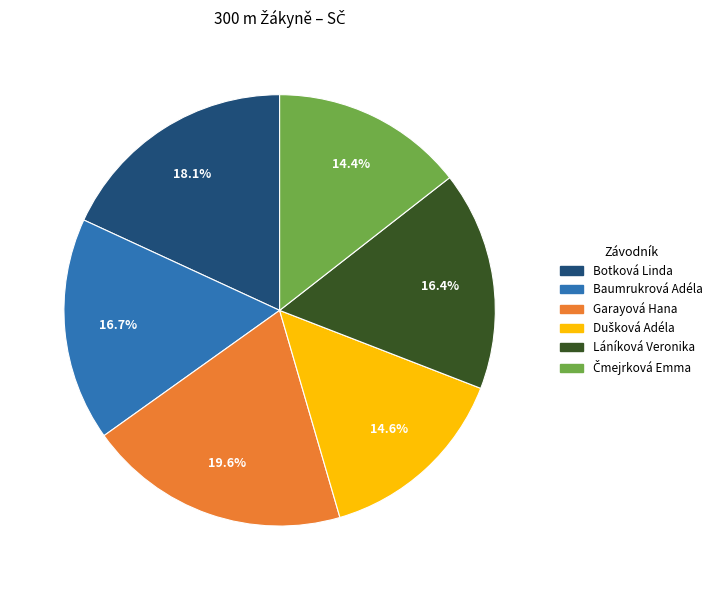

Is there a majority slice in this chart?

No